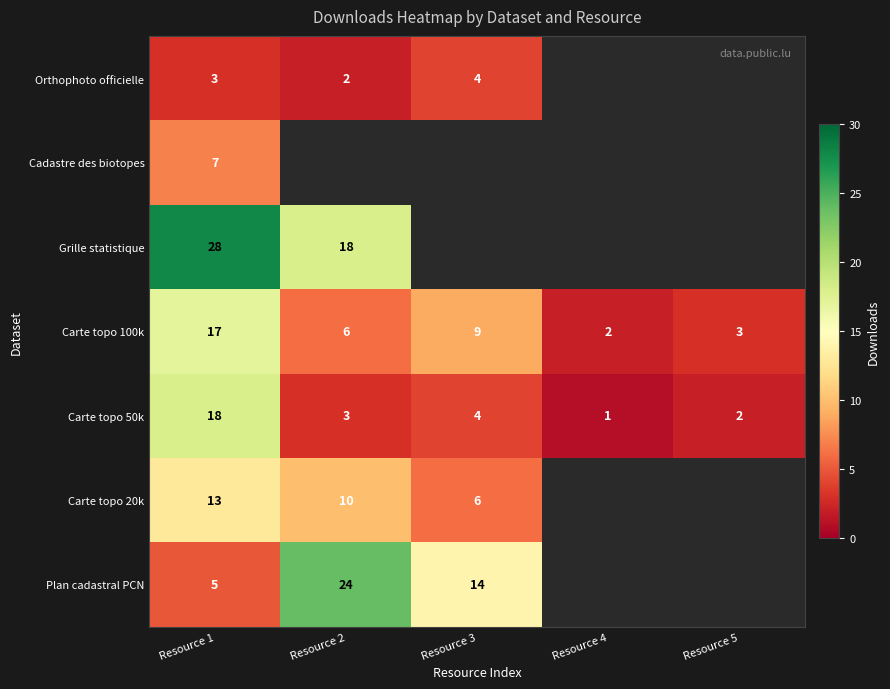

Where is Carte topo 100k nearest to the value 9?

Resource 3